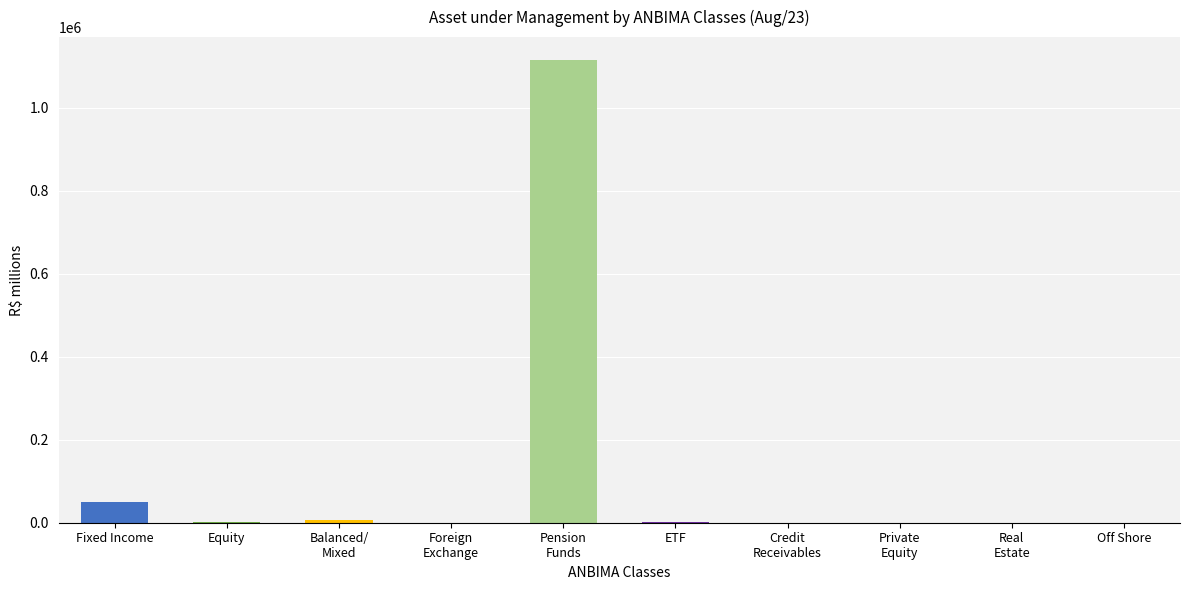

What is the difference between the maximum and minimum values?

1114049.2